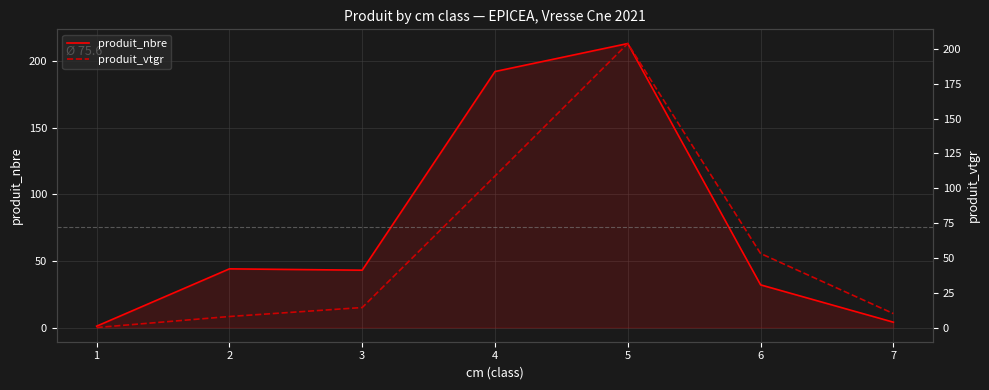

True or false: produit_vtgr has a value of 10.1 at 7.

True